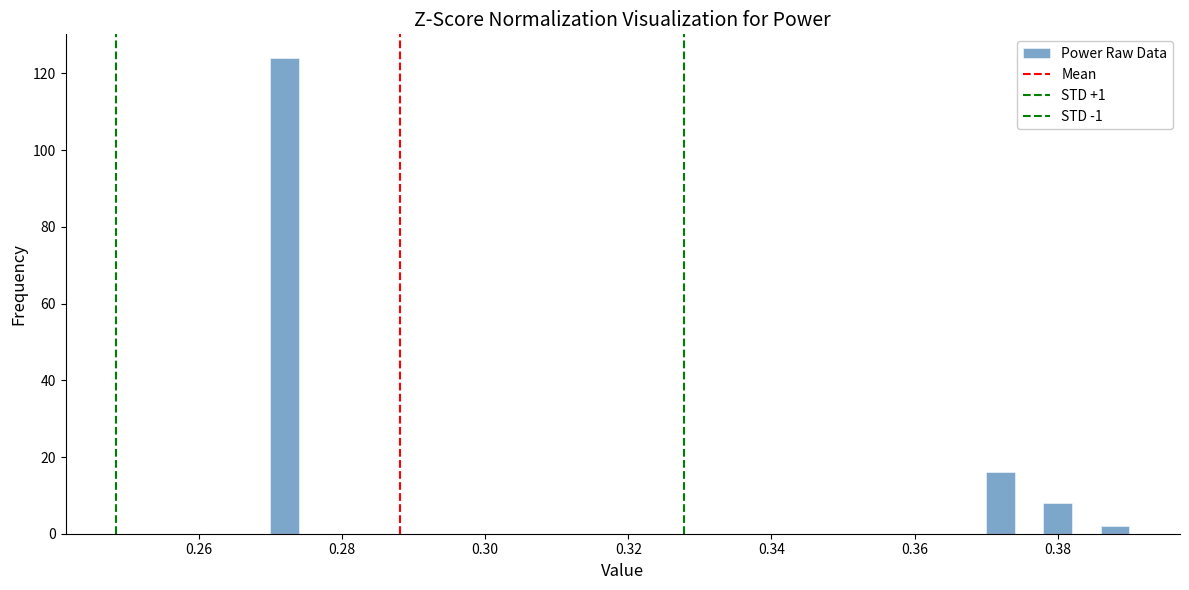

Around what value on the x-axis is the tallest bar? Give the approximate position of its centre, as read against the axis.

0.272